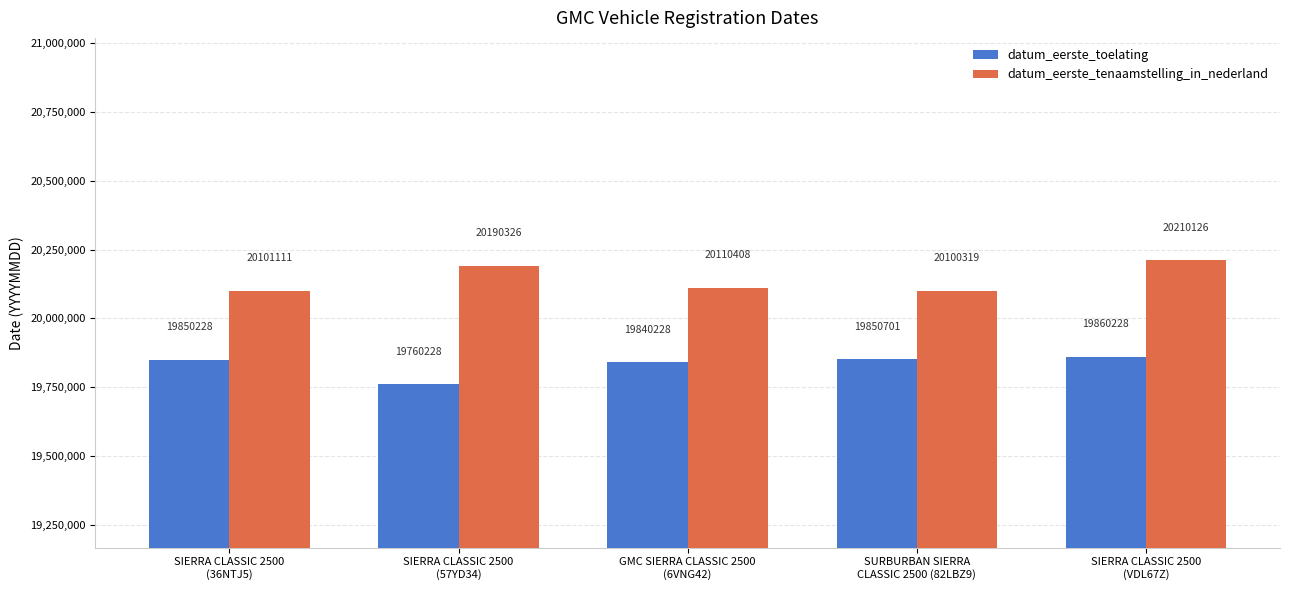

Which series has the largest total across all categories?

datum_eerste_tenaamstelling_in_nederland